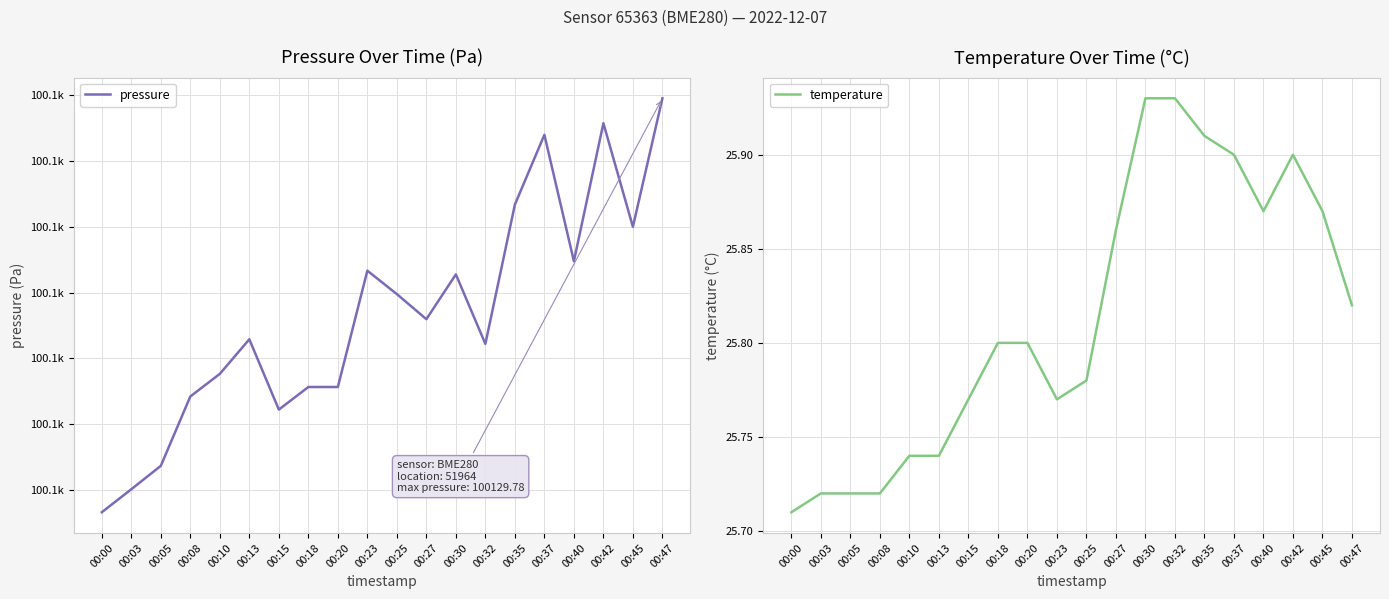

Where does the pressure series first go above 100112?

00:23